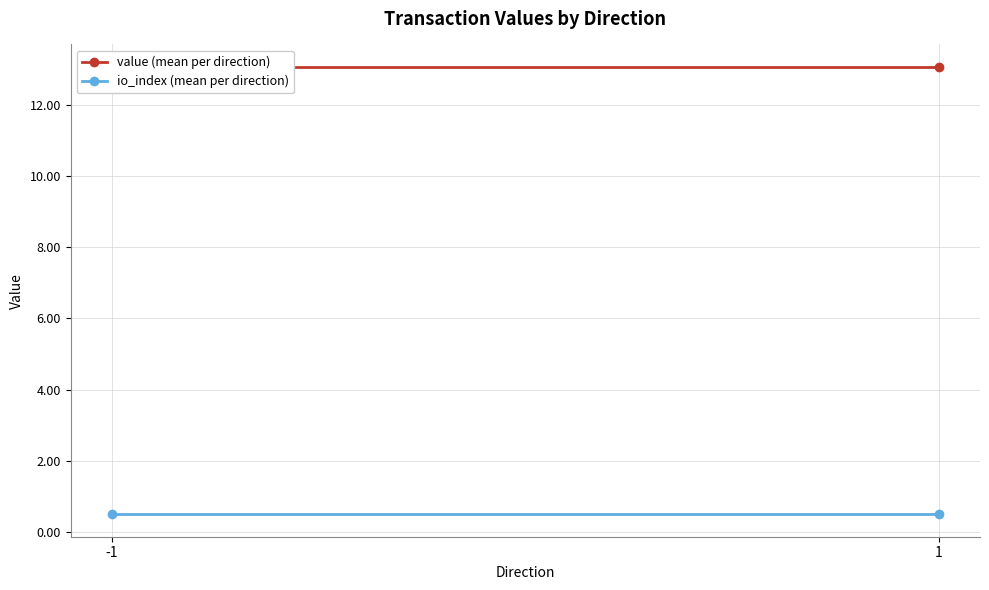

What is the sum of all io_index (mean per direction) values?

1.0